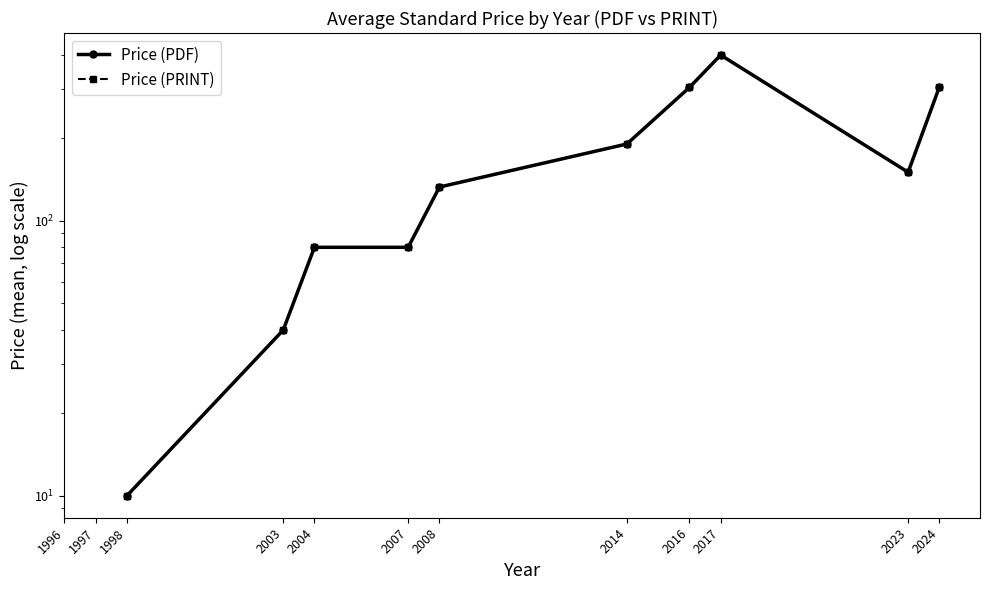

What is the total value across all series at 1998?

20.0